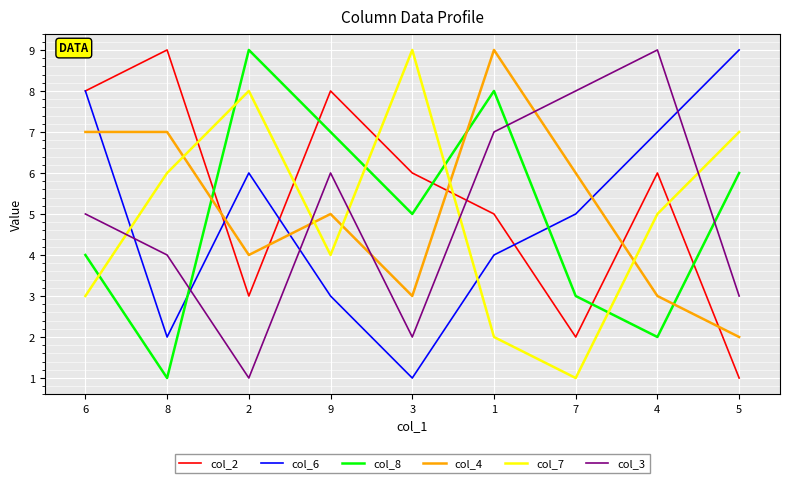

Where is the first local minimum for col_6?

8